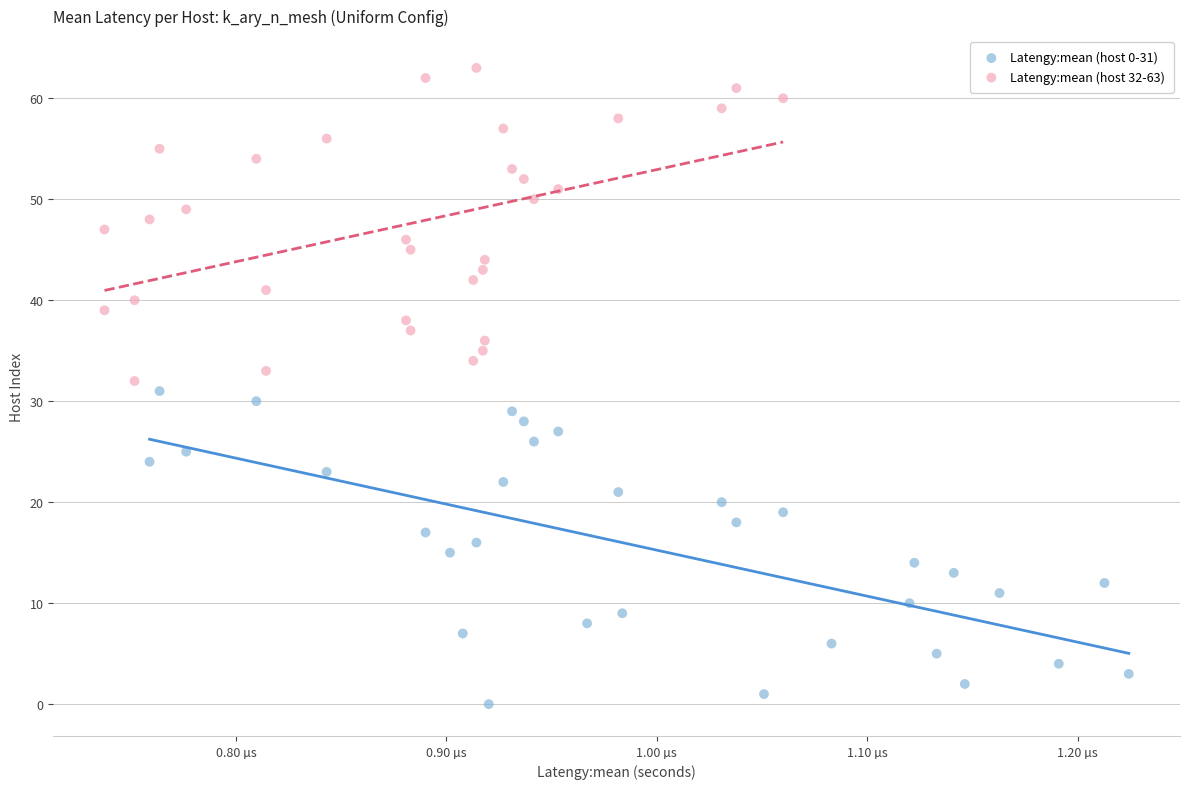

Which series contains the lowest Y value?

Latengy:mean (host 0-31)